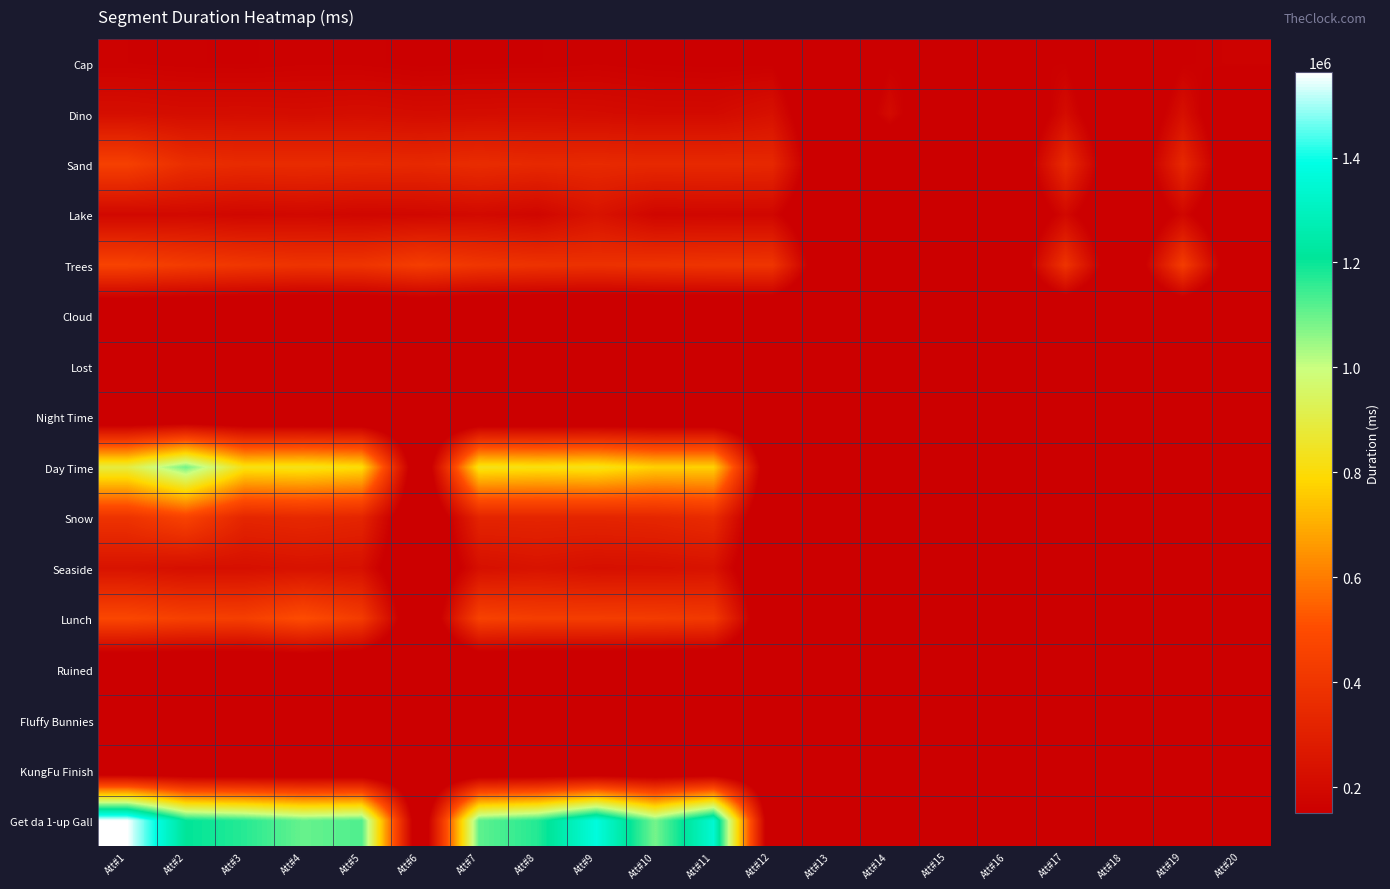

How many distinct data groups are displayed?

16